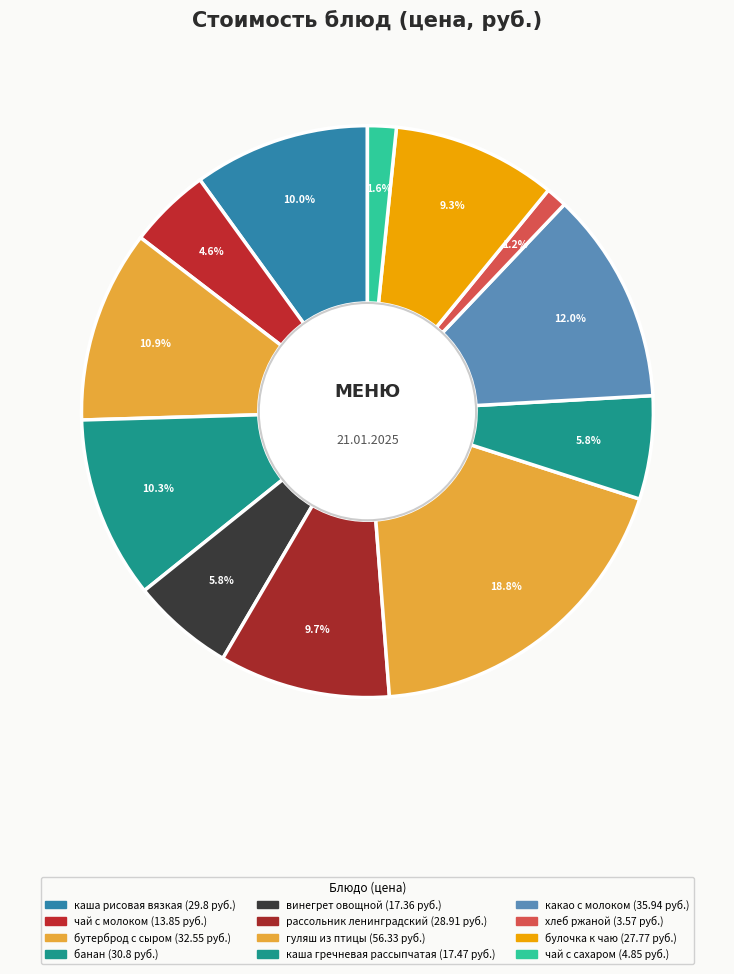

How many segments does this pie chart have?

12